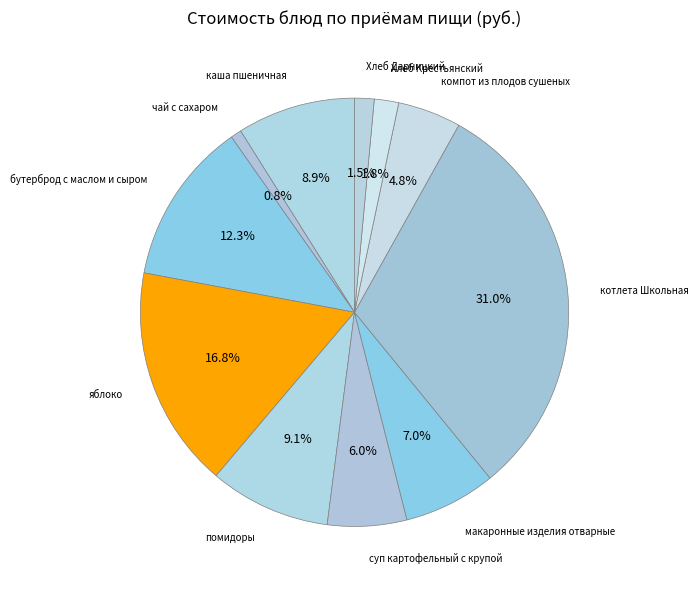

Does any single category account for the majority?

No